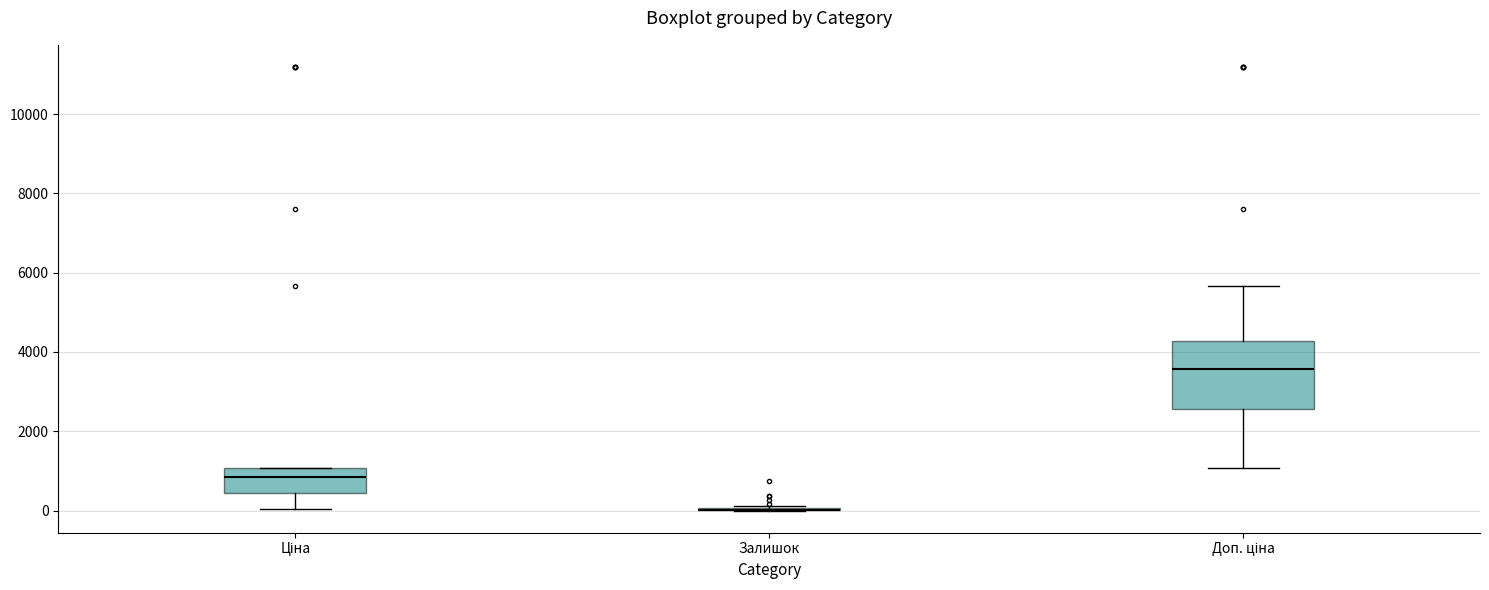

Reading left to right, transcribe this box plot: for each box, give where its median line is, the range the box spans, and where its two whiskers end, as read against the y-axis. The values are not printed on the chart, so give them approximately, as read against the axis.

Ціна: median 800, box 400 to 1000, whiskers 0 to 1000
Залишок: box collapsed to a line at 0, whiskers 0 to 200
Доп. ціна: median 3600, box 2600 to 4200, whiskers 1000 to 5600